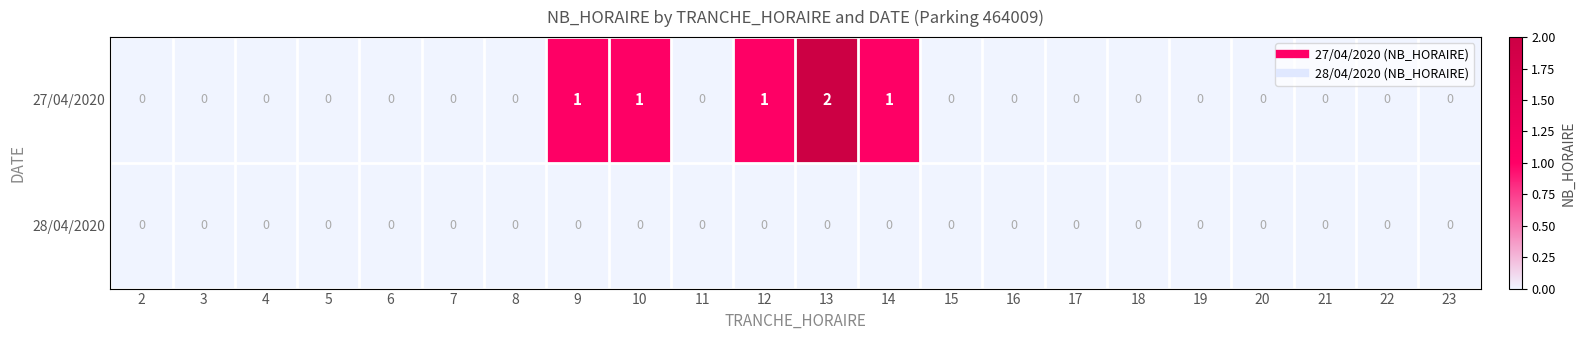

Rank the series by their maximum value, from highest to lowest.

27/04/2020, 28/04/2020